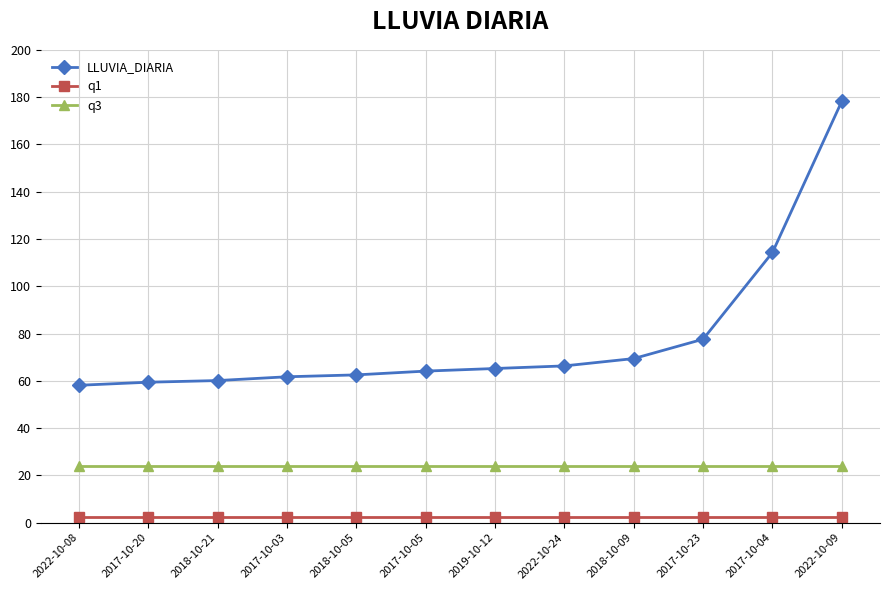

What is the value of the q3 point at the 1st from the left?

24.1